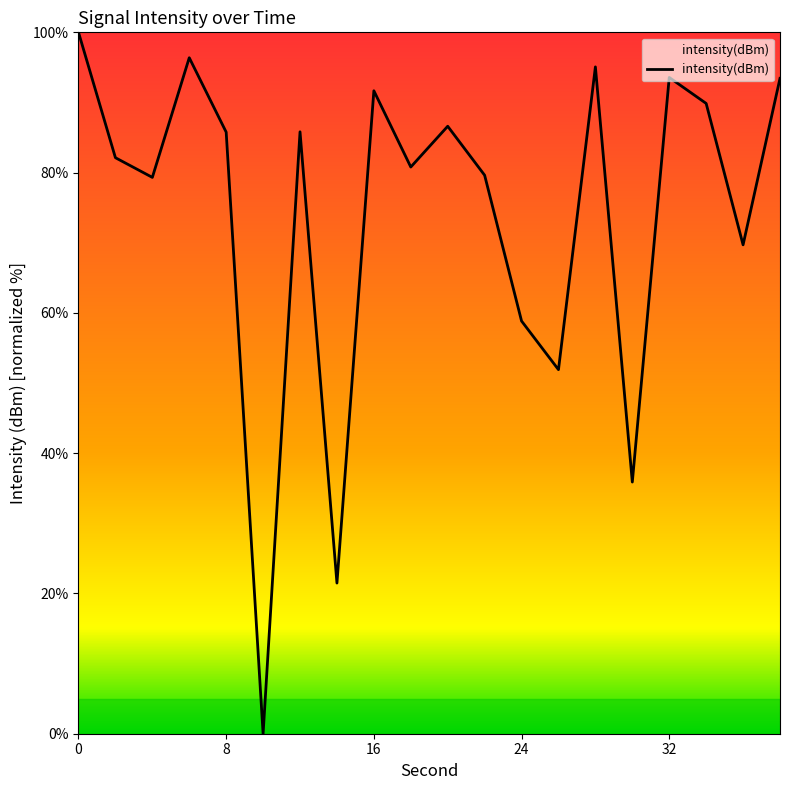

What is the greatest value displayed?

100.0